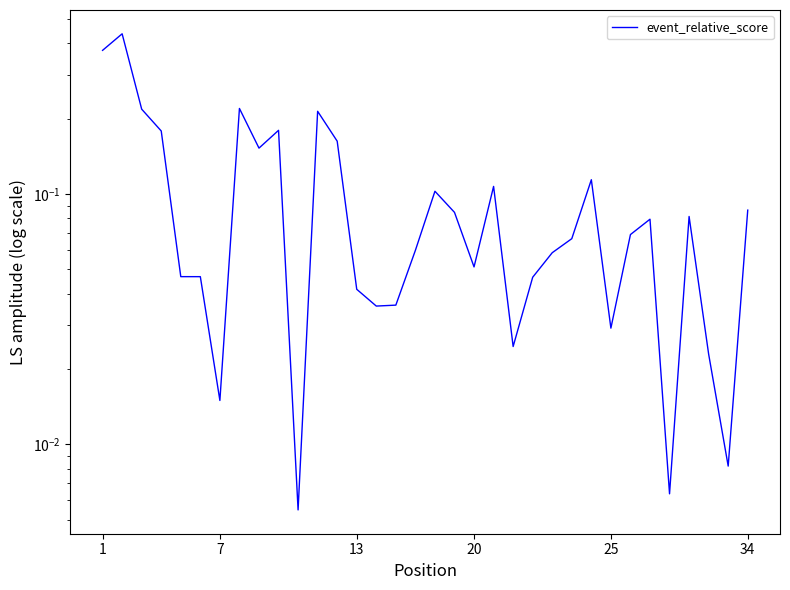

Which label corresponds to the smallest value in the chart?

10